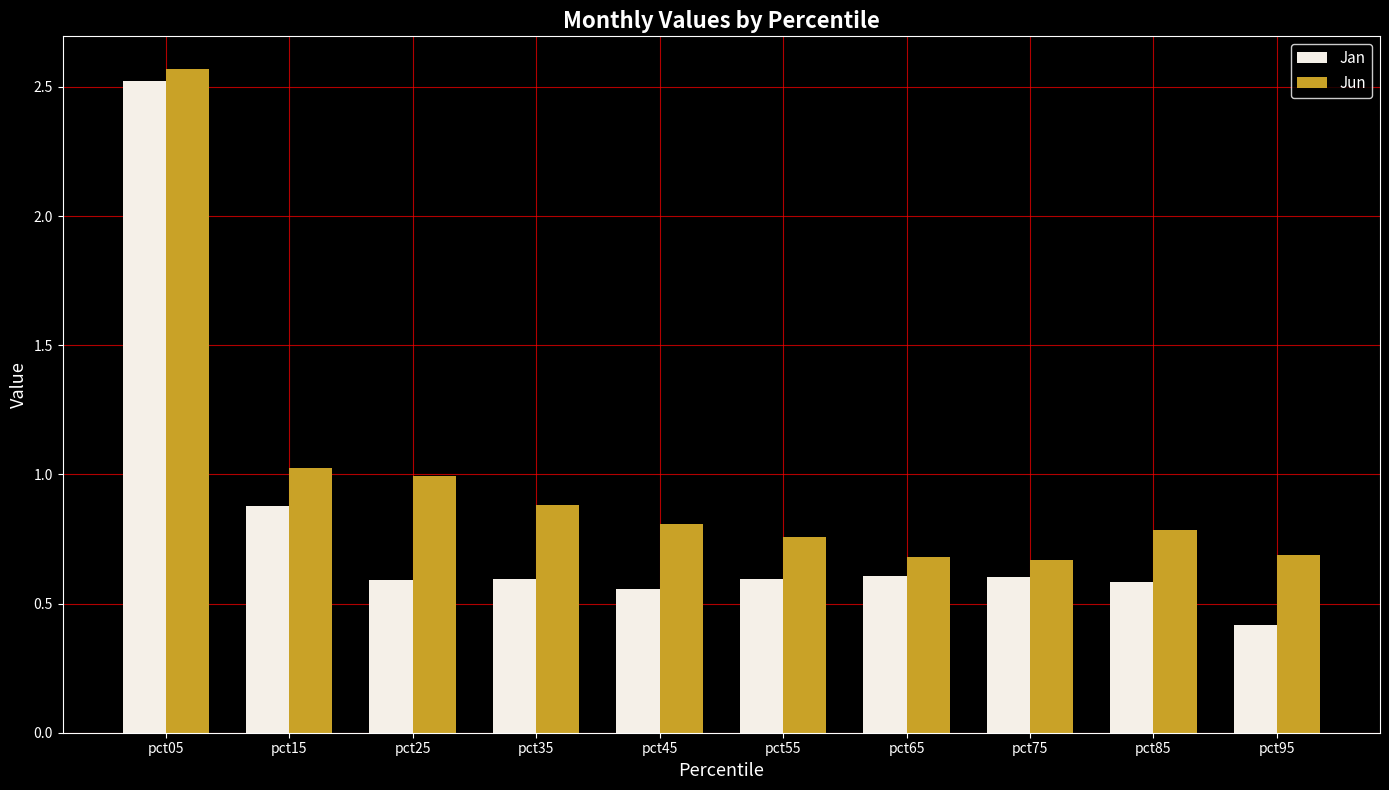

The value of Jan at pct35 is 0.9. True or false?

False